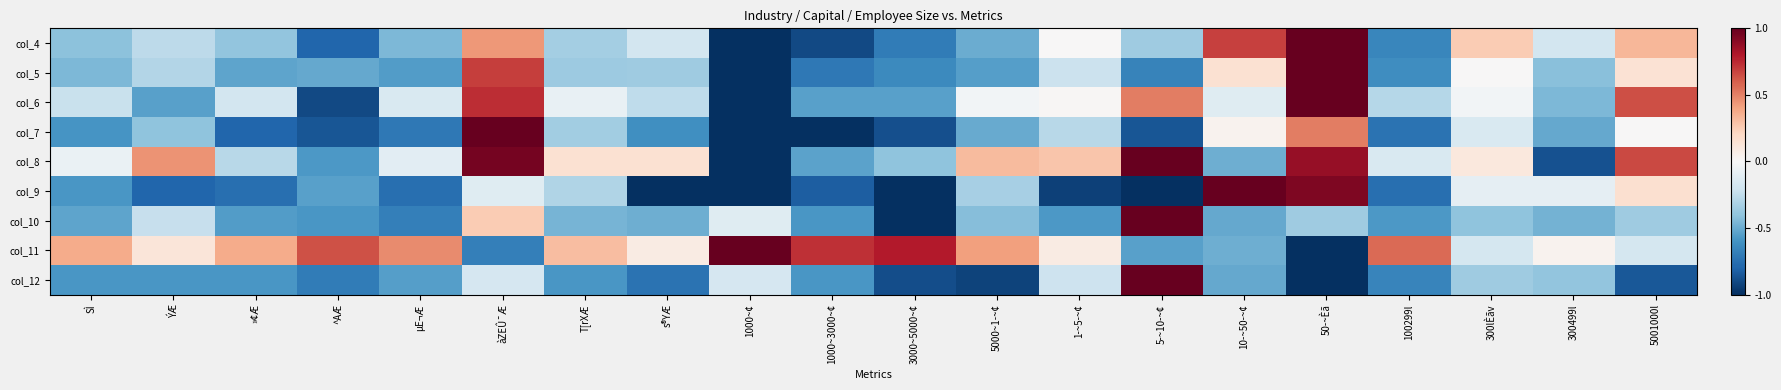

What is the total value across all series at 10­~50­~¢?

-0.3